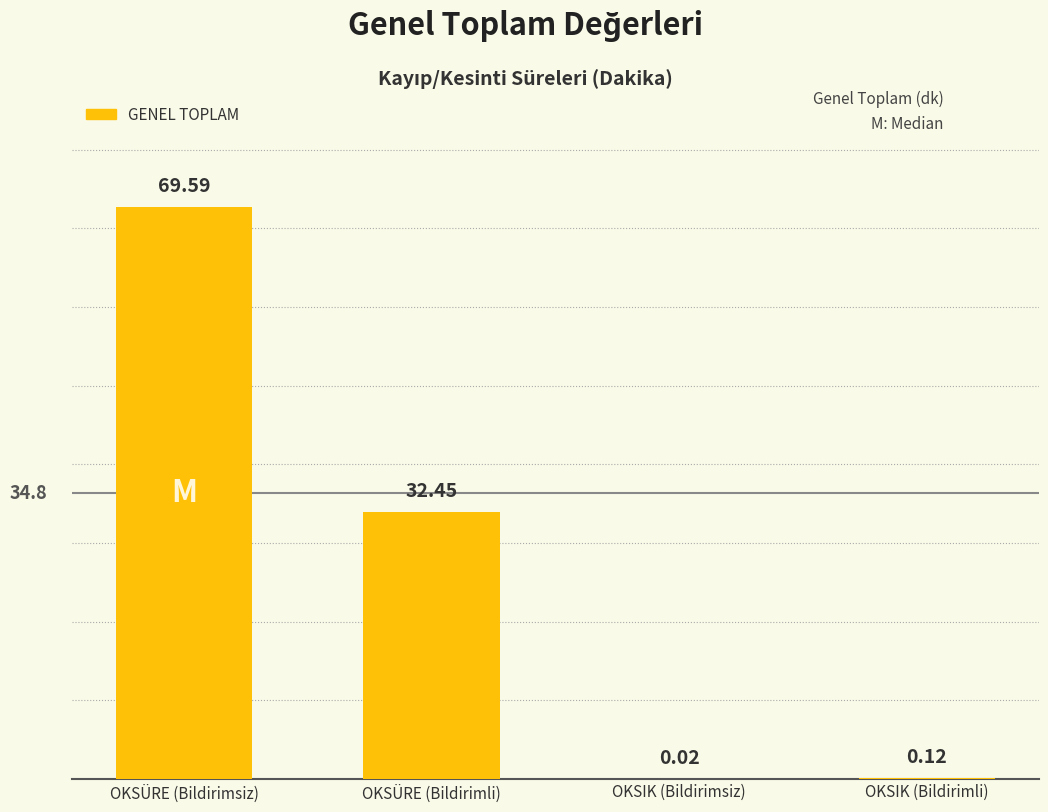

How many series are shown in this chart?

1